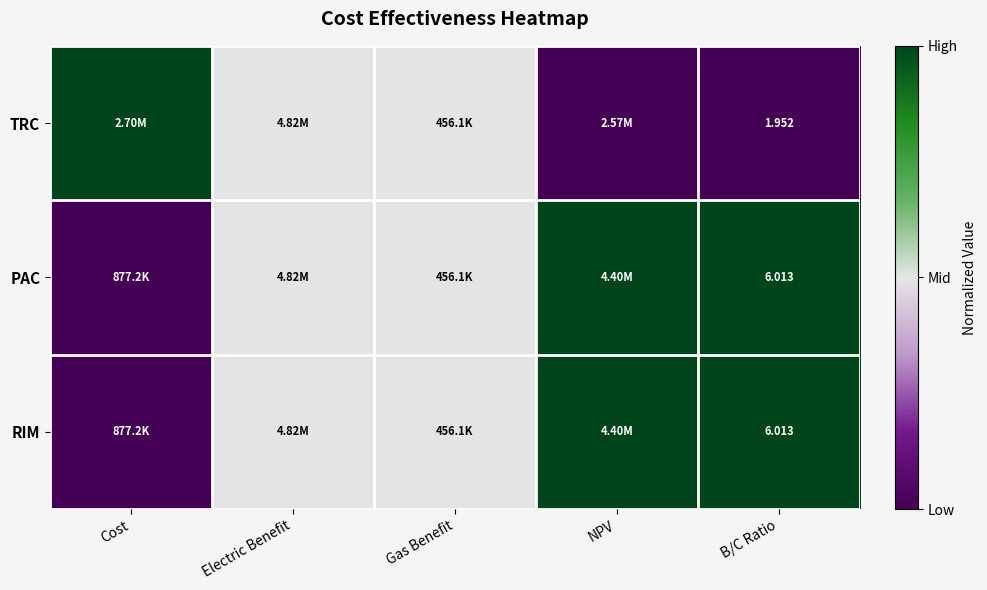

Which has a higher value, Cost or B/C Ratio?

Cost